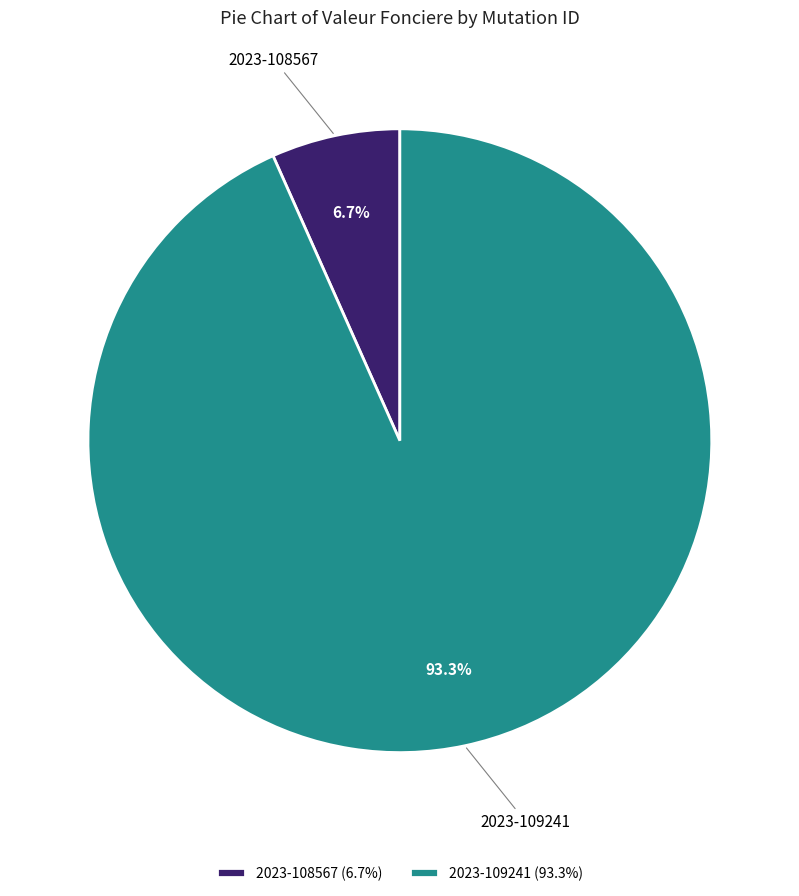

What portion of the pie excludes 2023-109241?

6.7%